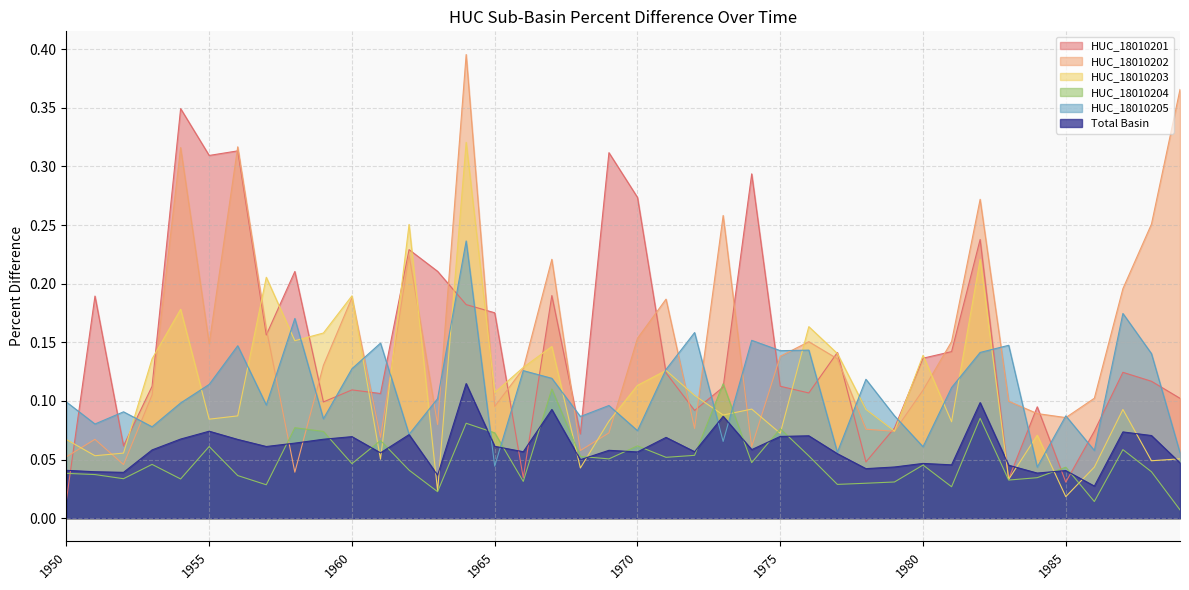

Is it true that HUC_18010205 equals 0.1 at 1965?

False